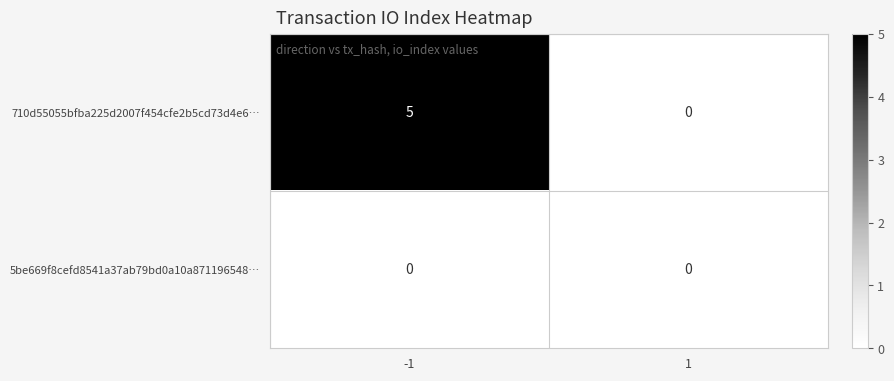

The 5be669f8cefd8541a37ab79bd0a10a871196548… series shows 0 at -1. True or false?

True